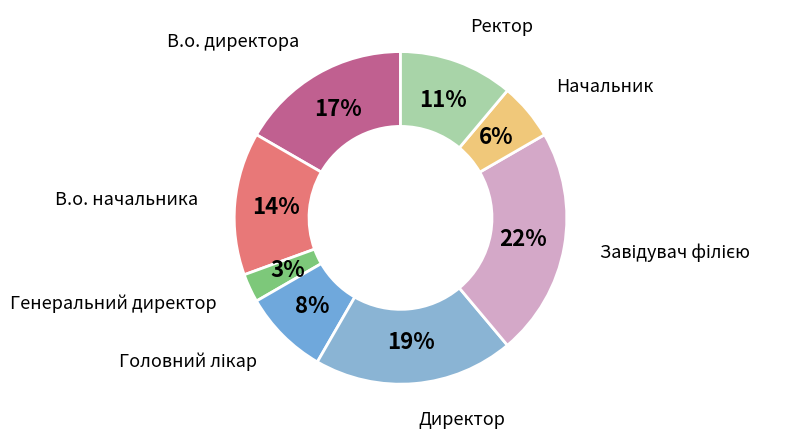

To the nearest percent, what is the average slice percentage?

12%